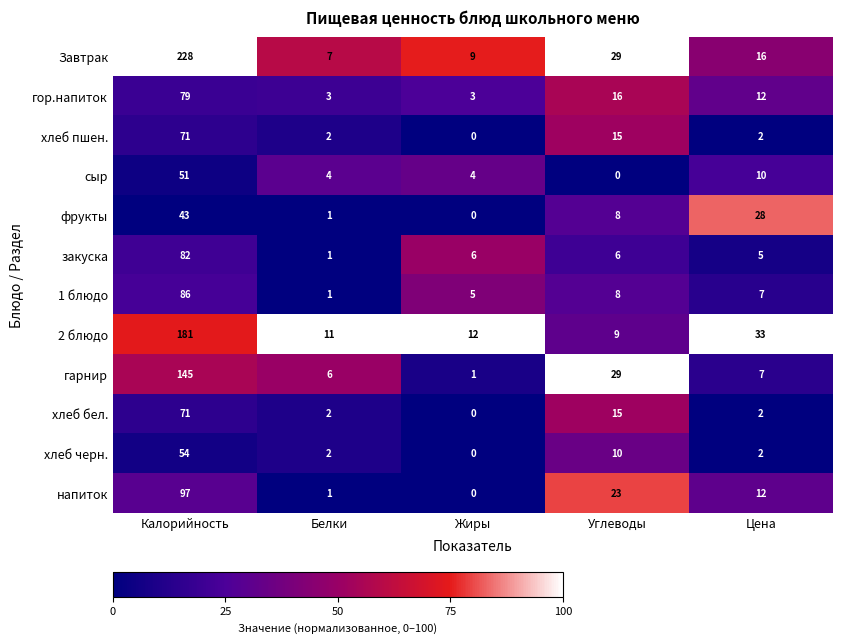

What is the sum of the хлеб бел. values at Калорийность and Углеводы?

86